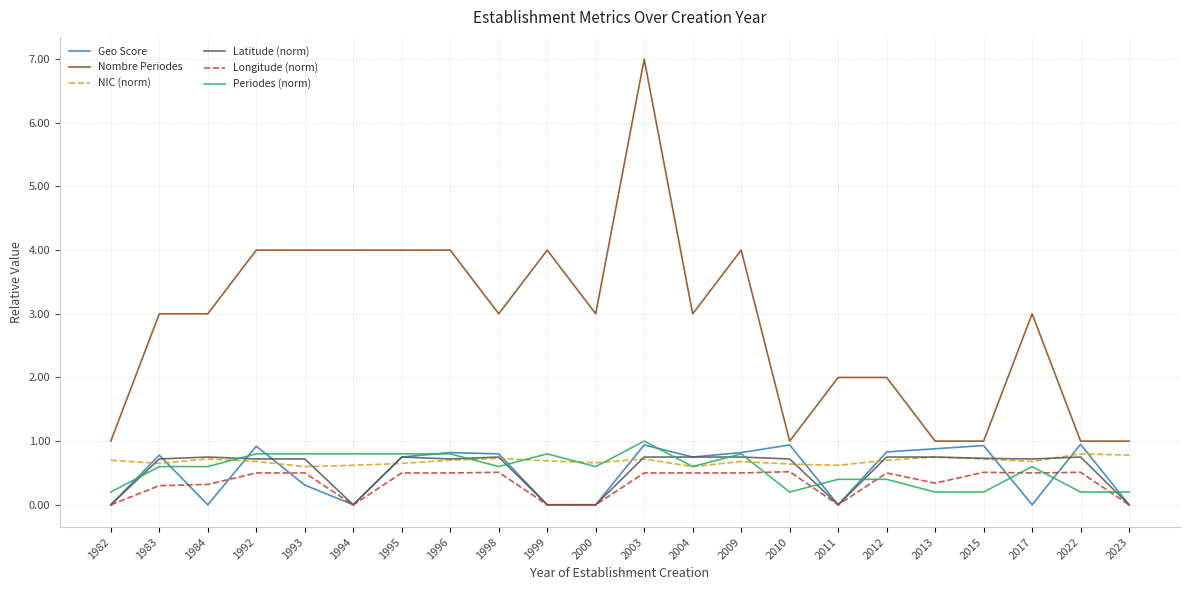

What is the spread (max minus min) of values at 2017?

3.0